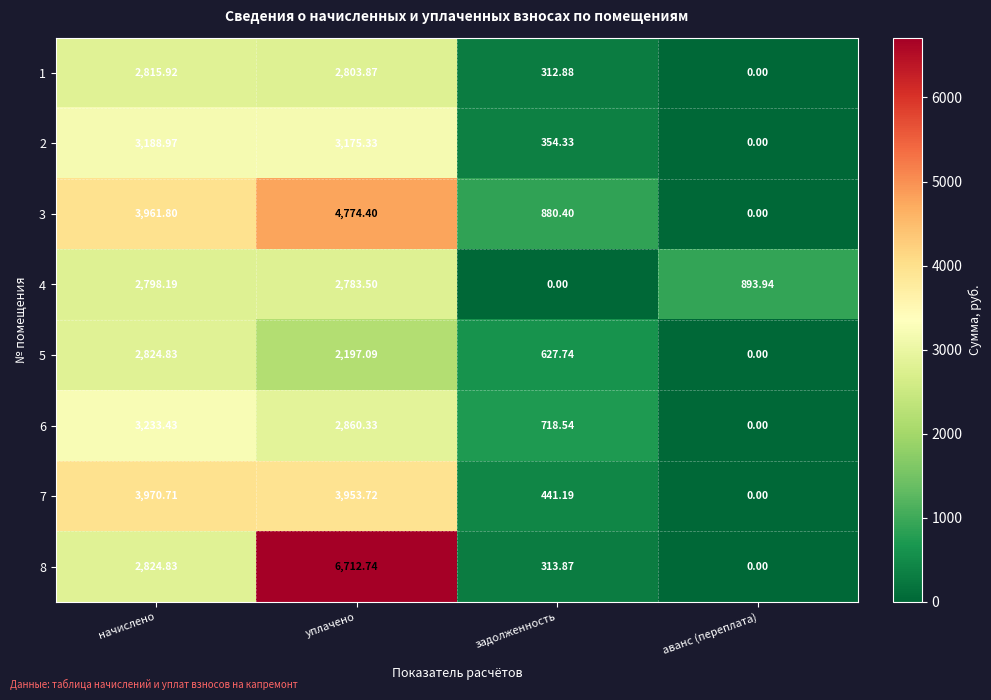

What is the spread (max minus min) of values at аванс (переплата)?

893.9